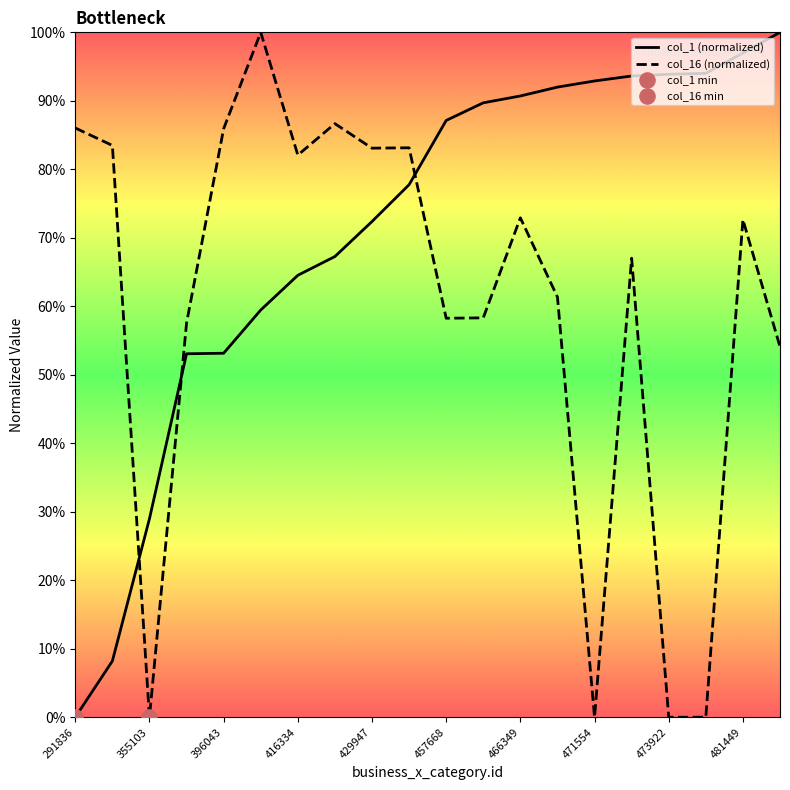

At how many categories does at least one series exceed 85?

14